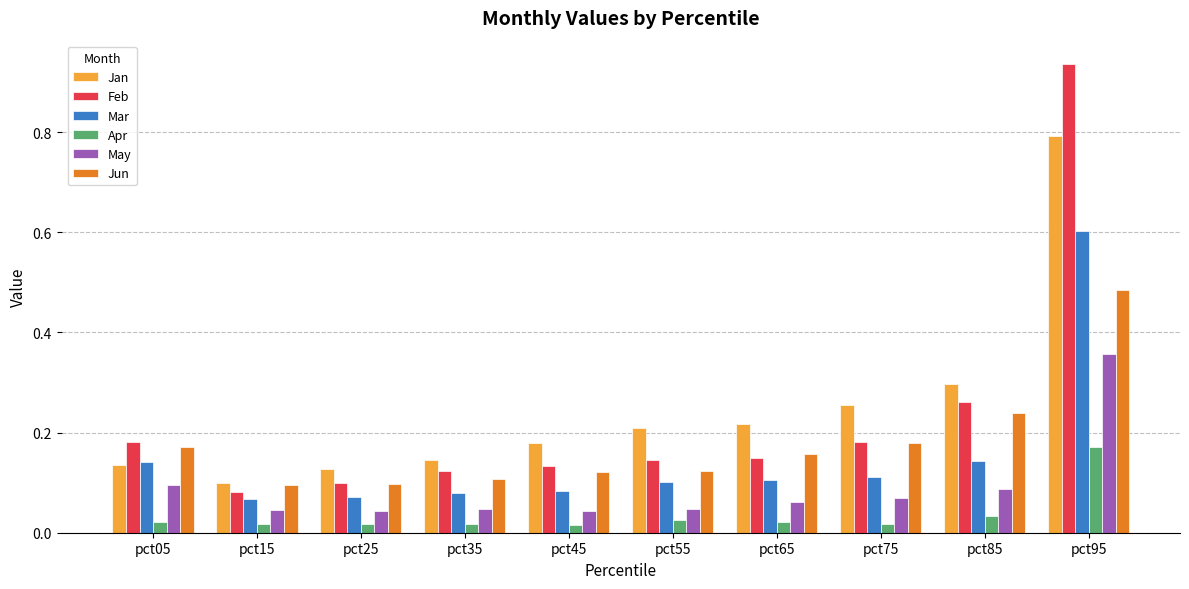

Are the bars horizontal?

No